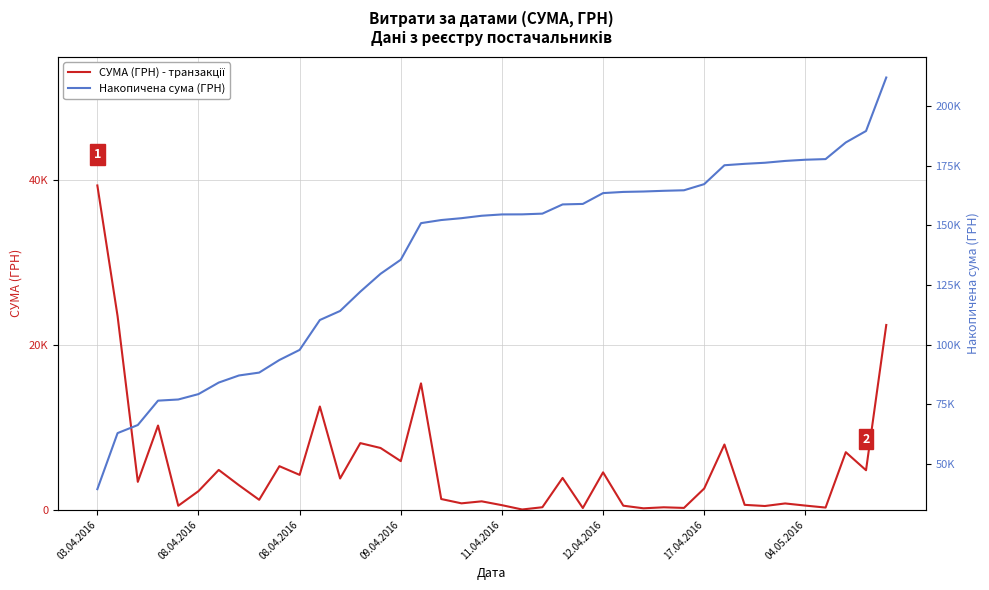

How many lines are shown in the chart?

2